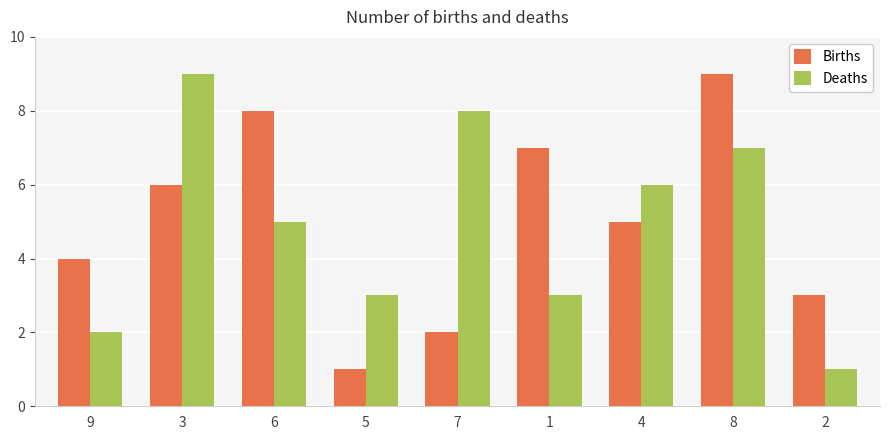

Reading left to right, list all the values displayed in this chart.

Births: 4	6	8	1	2	7	5	9	3
Deaths: 2	9	5	3	8	3	6	7	1